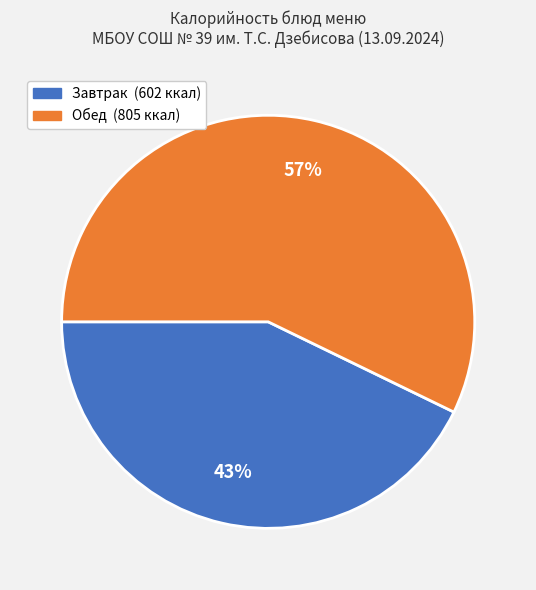

Is there a majority slice in this chart?

Yes